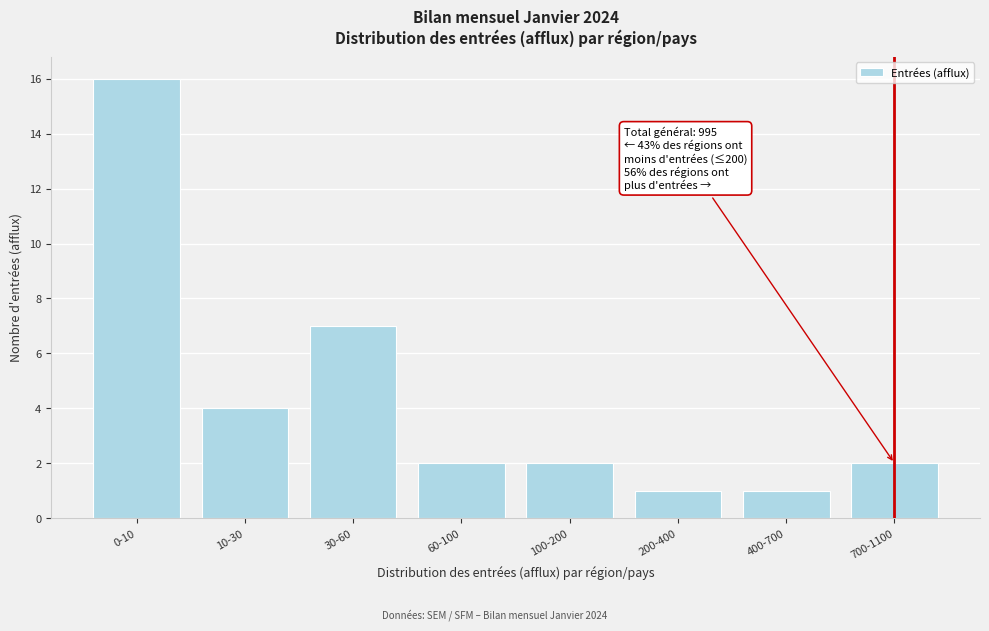

Reading right to left, transcribe all the data shown in this chart.

2	1	1	2	2	7	4	16